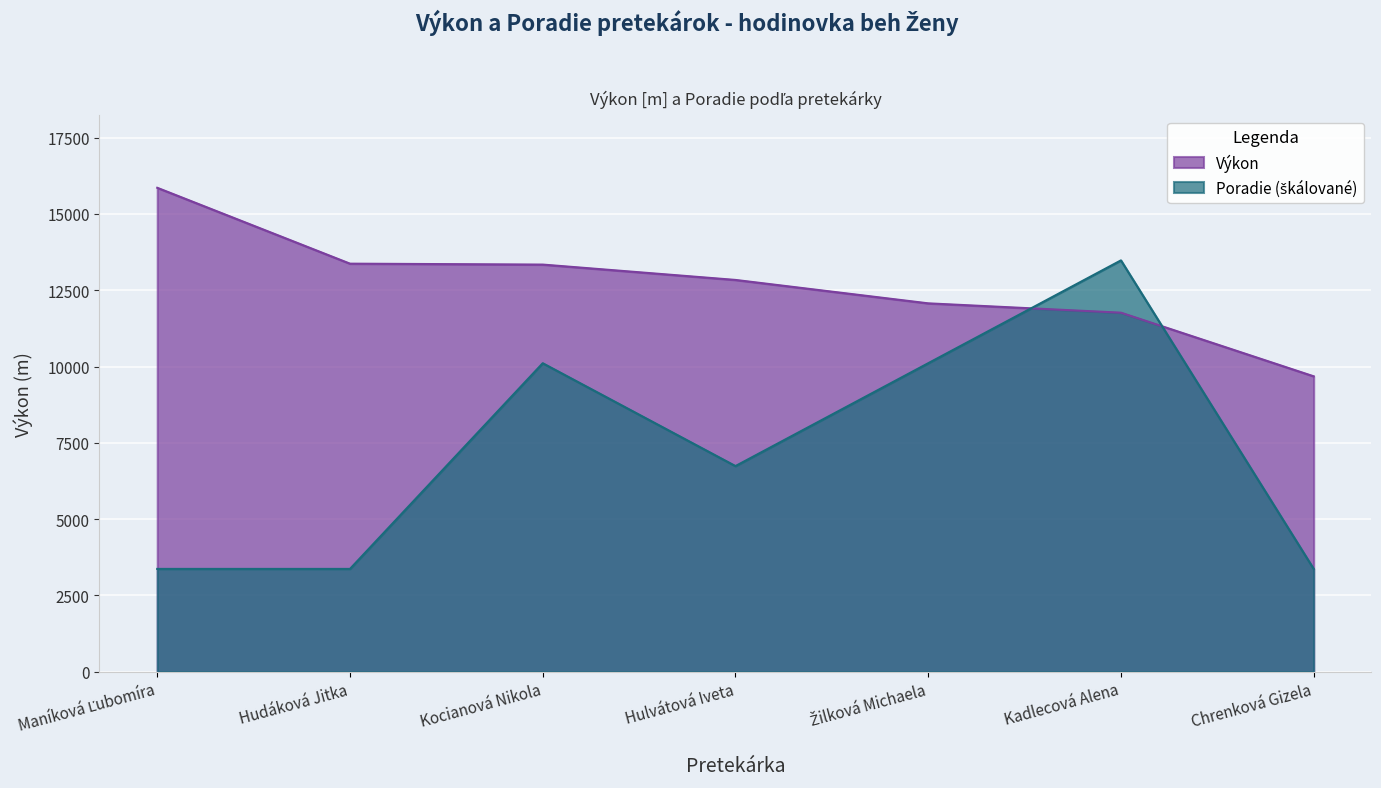

Between Maníková Ľubomíra and Žilková Michaela, which is larger?

Maníková Ľubomíra